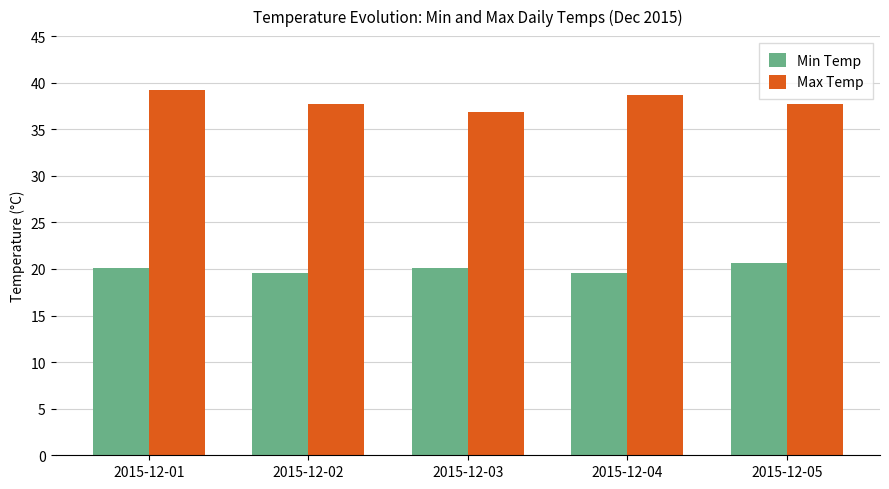

What is the spread (max minus min) of values at 2015-12-02?

18.1